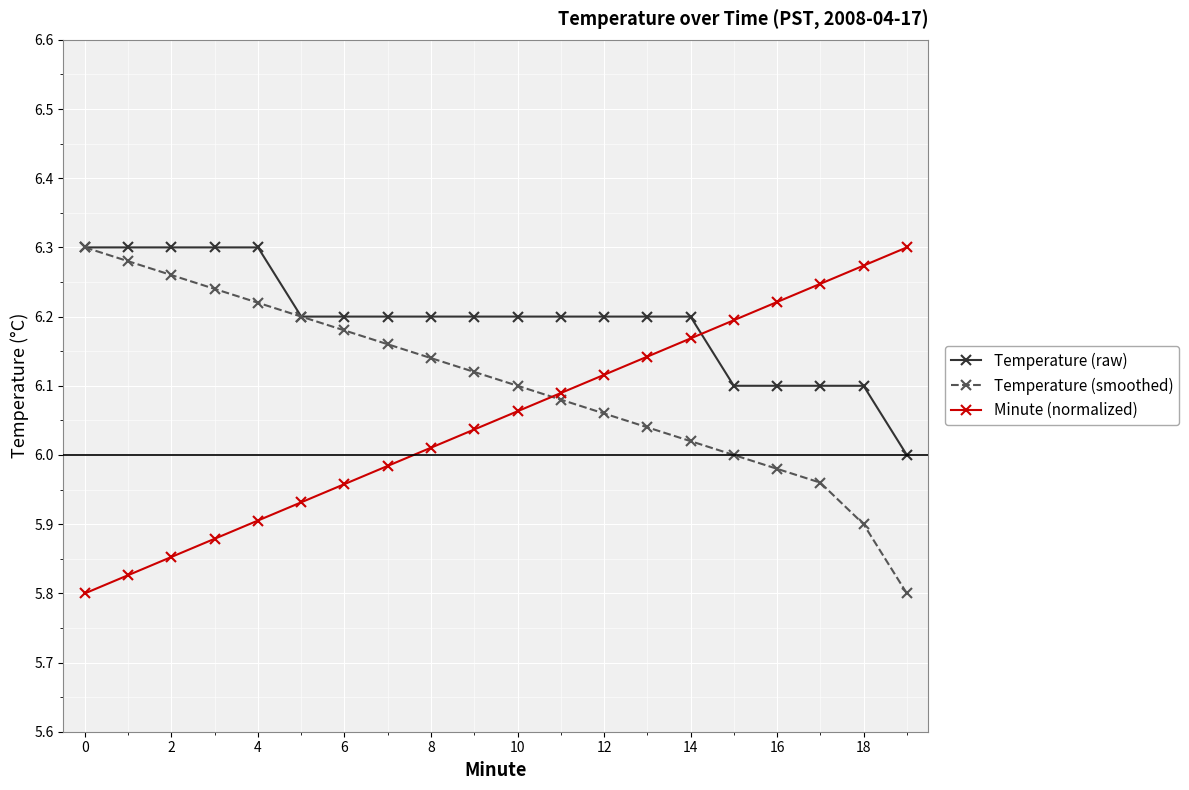

True or false: Temperature (smoothed) has more than 0 interior local peaks.

False